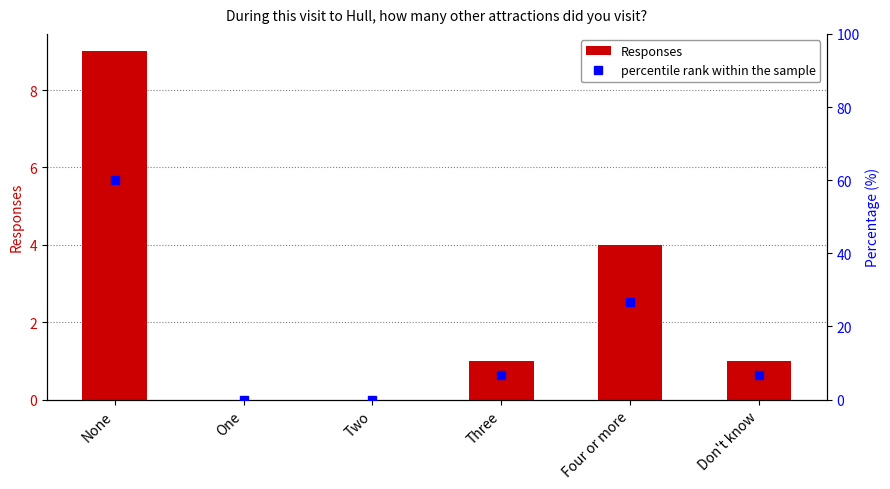

Which series has the largest range (max minus min)?

percentile rank within the sample